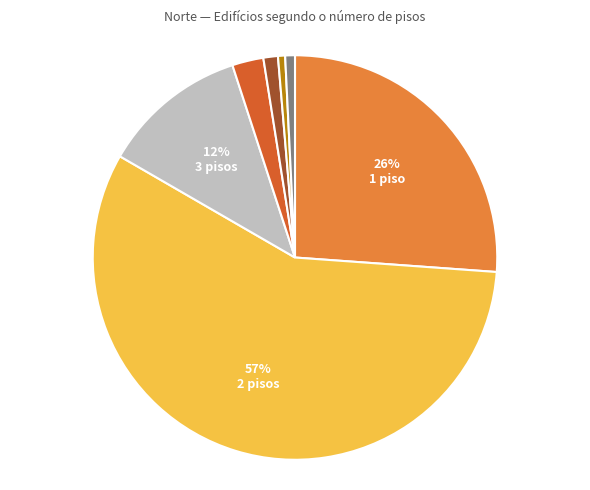

To the nearest percent, what is the average slice percentage?

14%